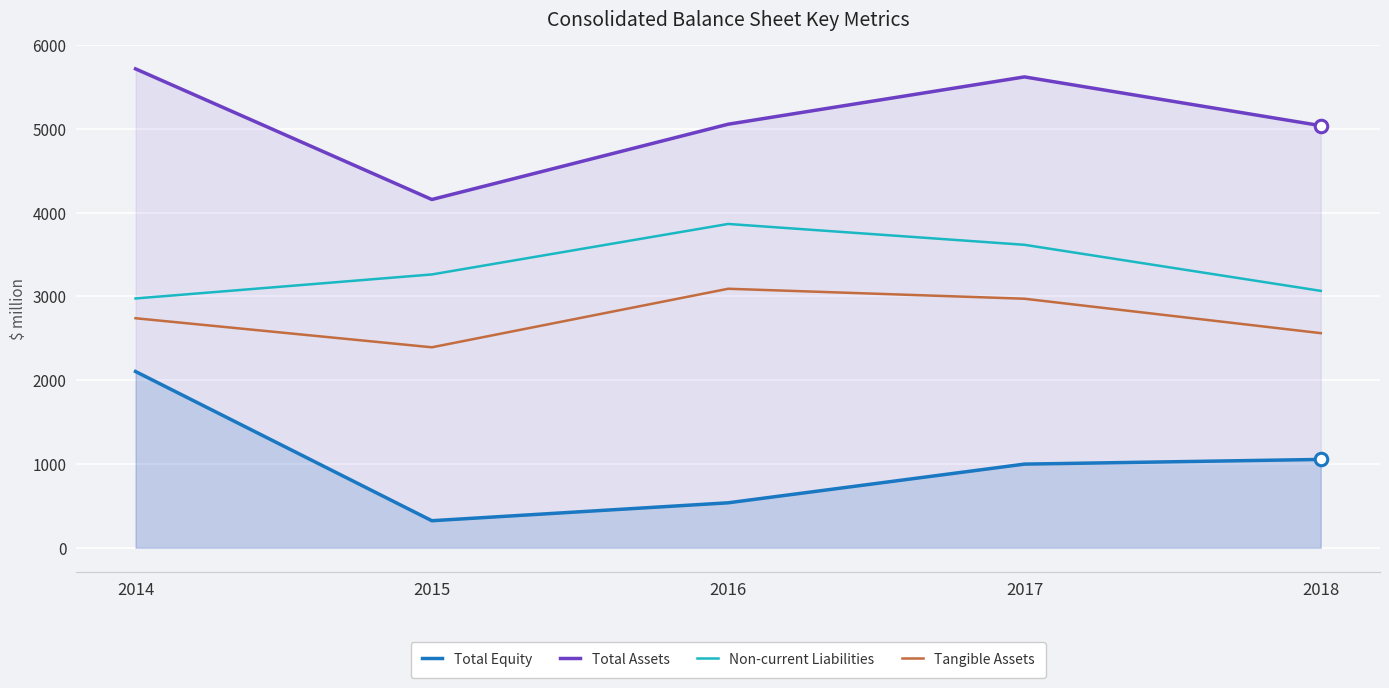

What is the smallest value displayed?

322